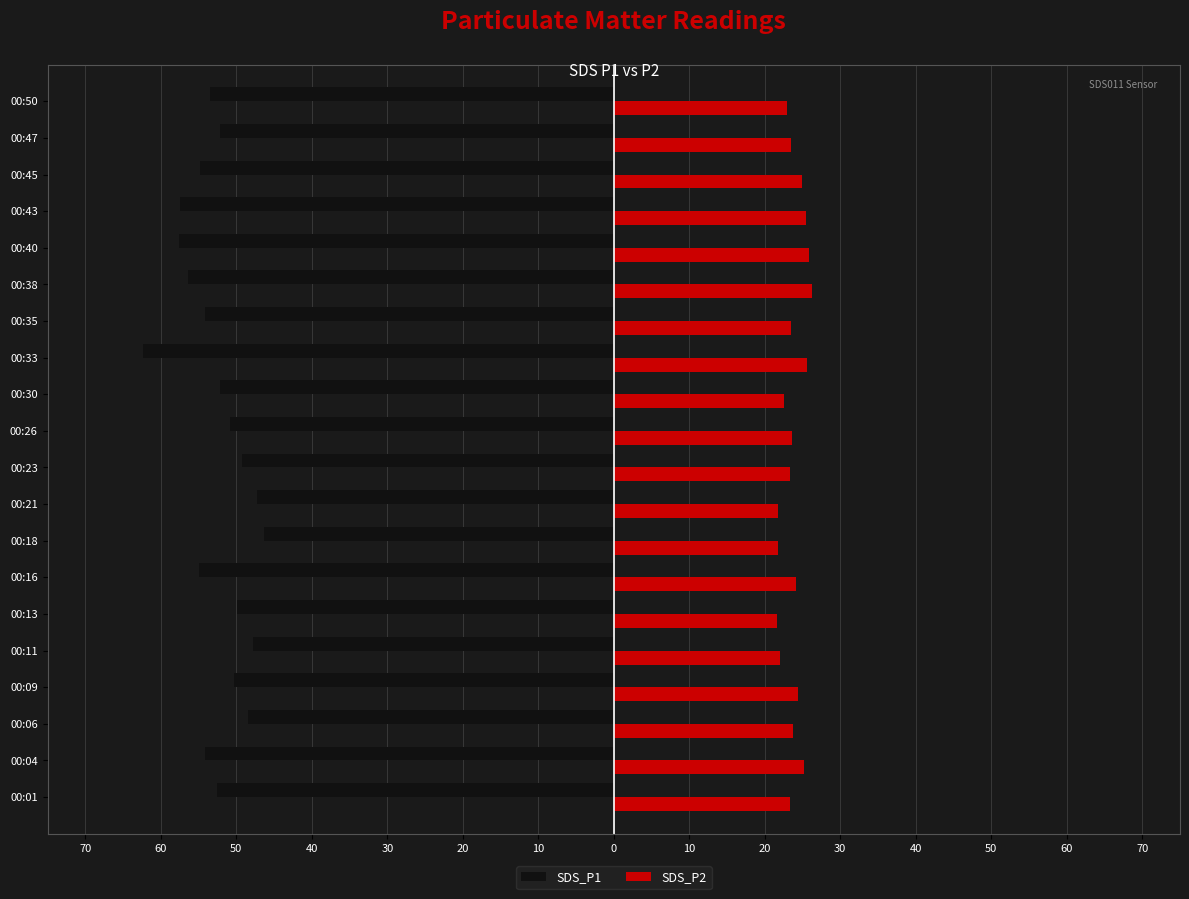

What is the minimum value shown in the chart?

-62.4